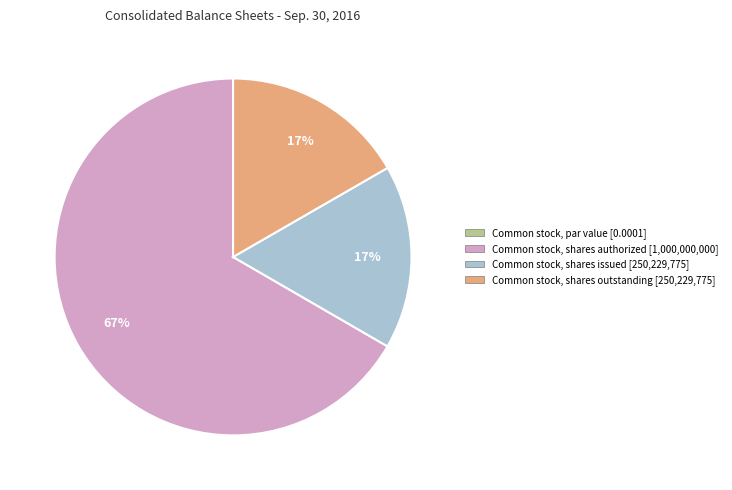

To the nearest percent, what is the difference between the Common stock, shares outstanding and Common stock, shares authorized slice percentages?

50%